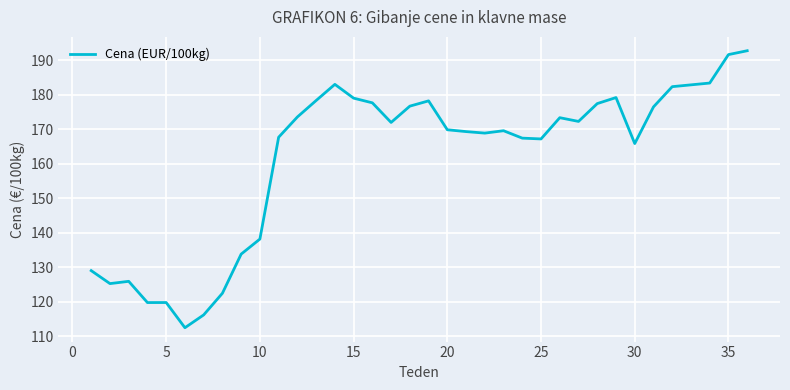

What is the sum of all values?

5636.7